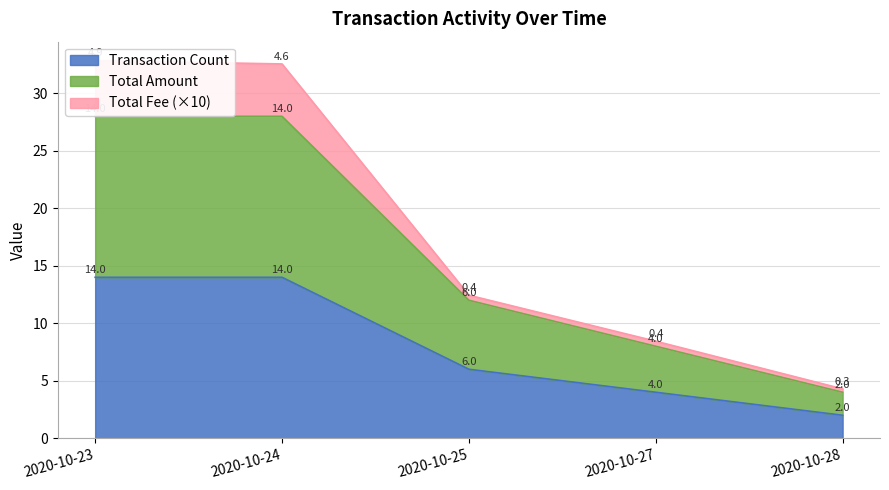

At which label does Transaction Count reach its minimum?

2020-10-28